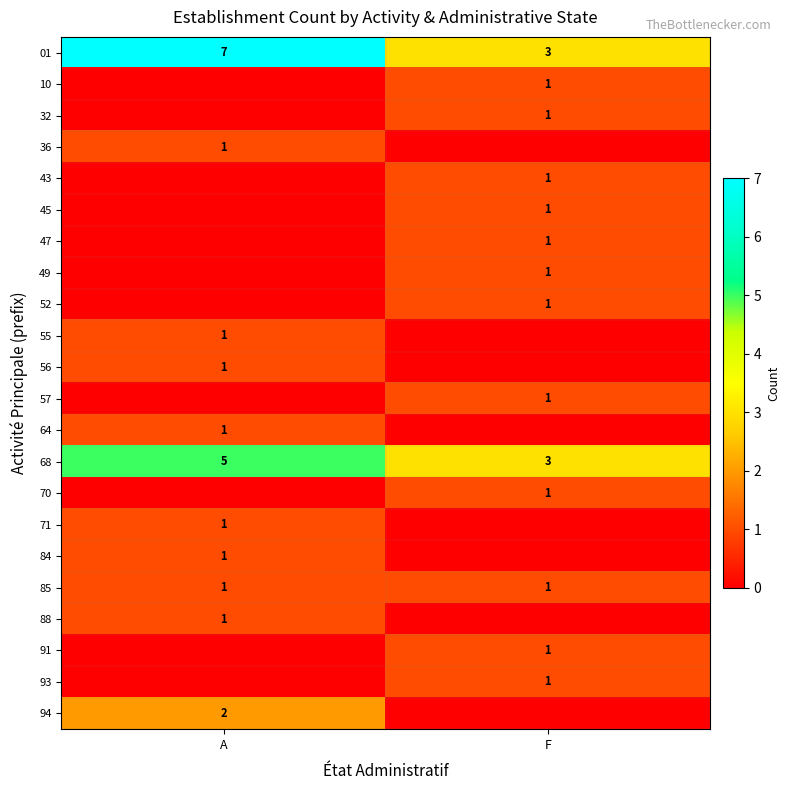

Between A and F, which is larger?

A